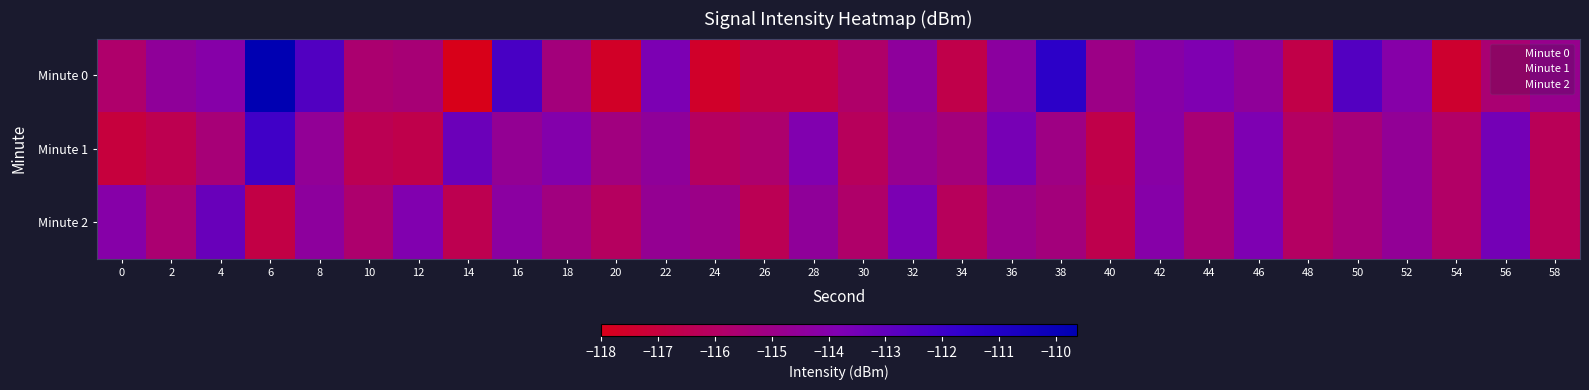

What is the minimum value shown in the chart?

-118.0